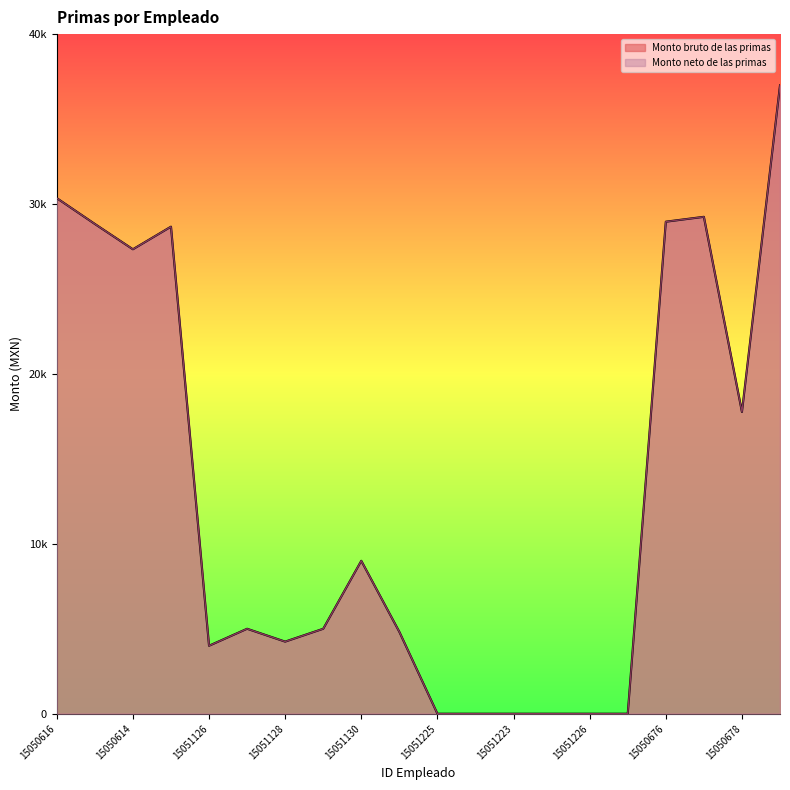

Is it true that Monto bruto de las primas equals 4243.6 at 15051128?

True